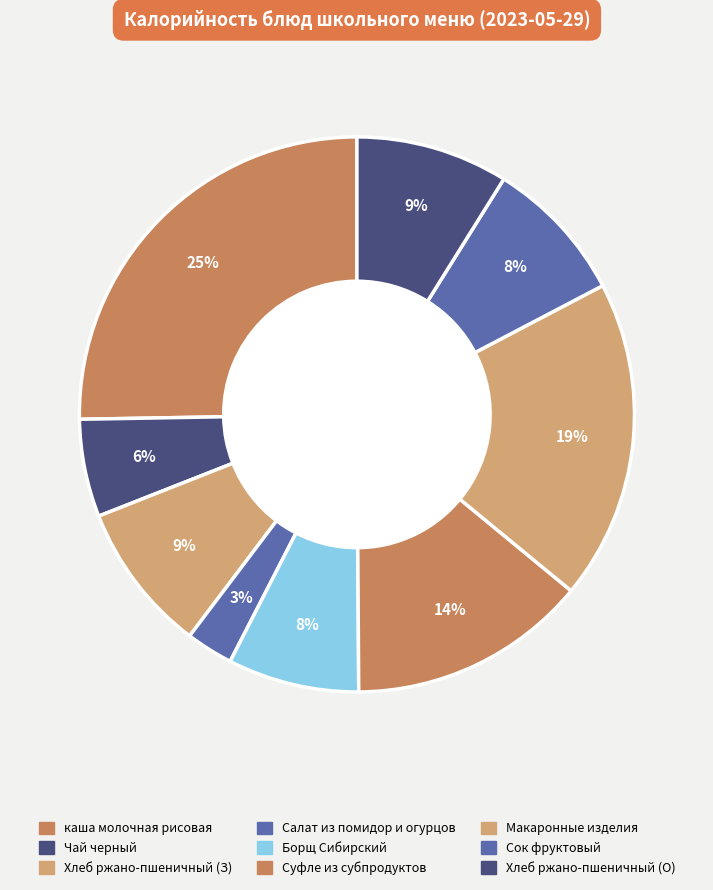

Count the number of slices in the pie.

9